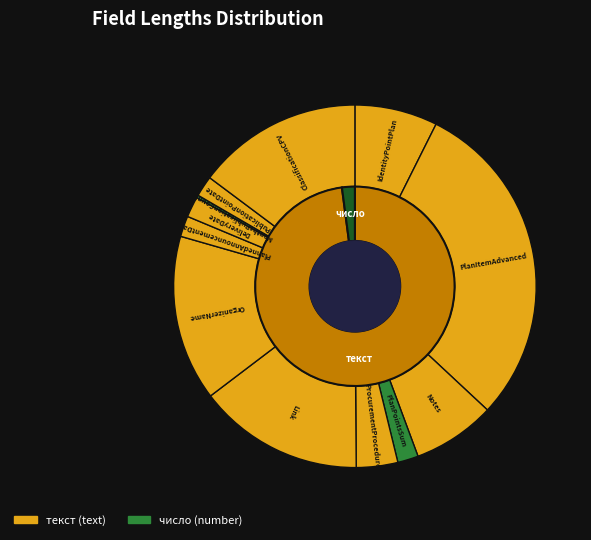

What portion of the pie excludes ProcurementProcedure?

96.3%